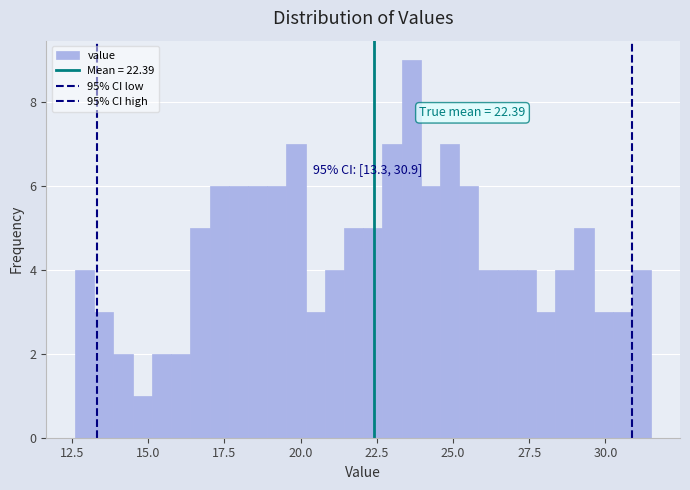

Read against the x-axis, roughly where is the centre of the tallest bar?

23.5